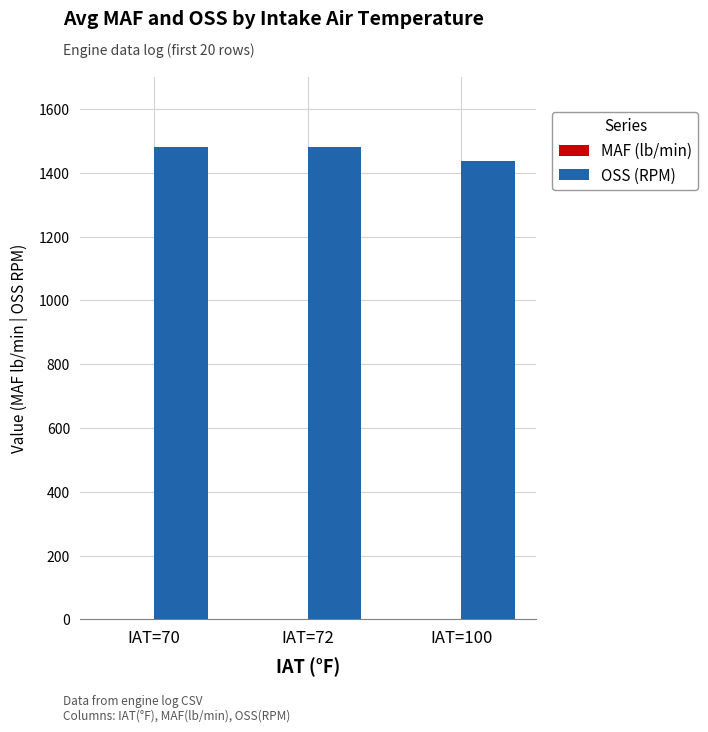

Which series has the largest total across all categories?

OSS (RPM)